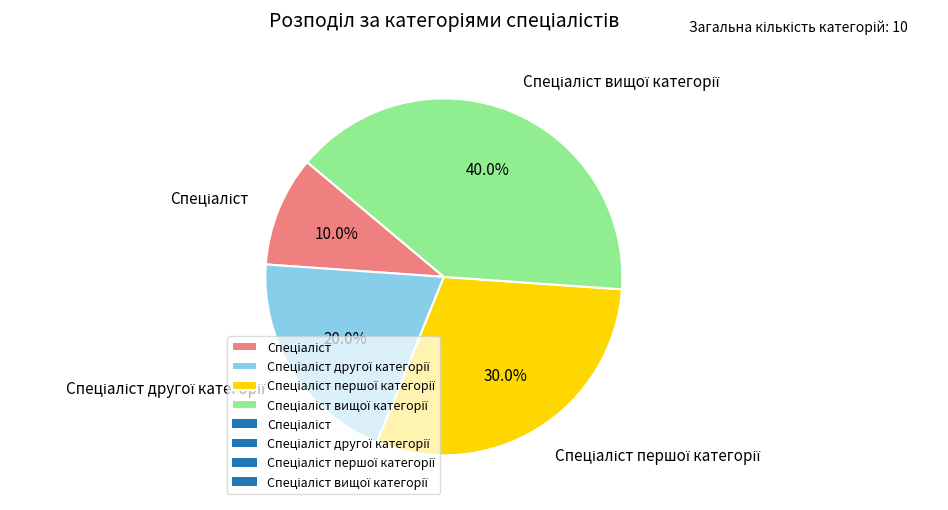

Does any single category account for the majority?

No